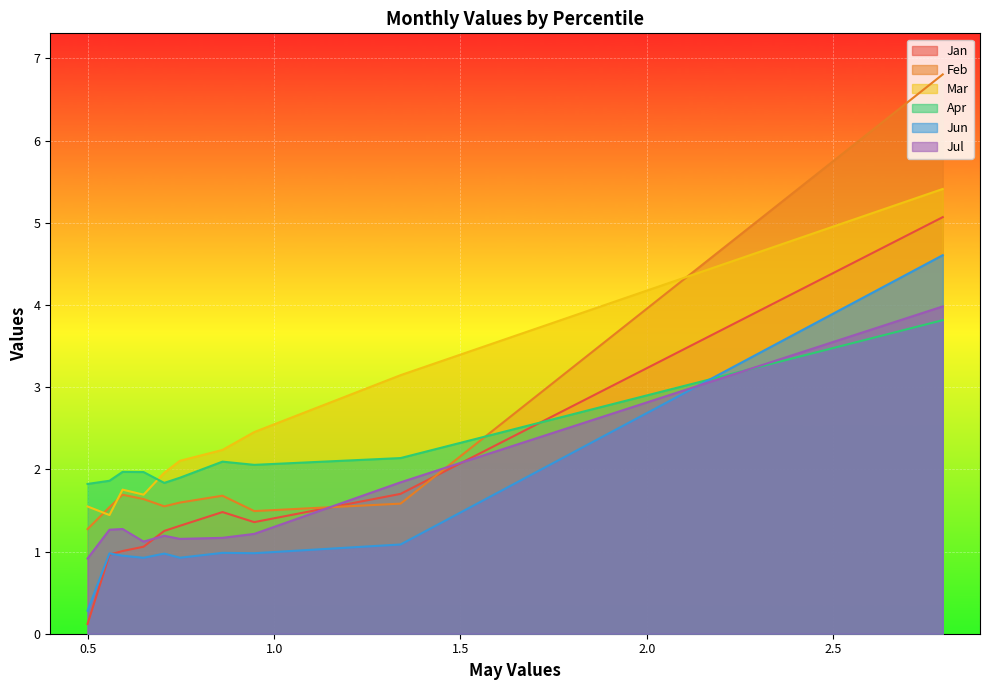

How many intersections are there between Apr and Jul?

1